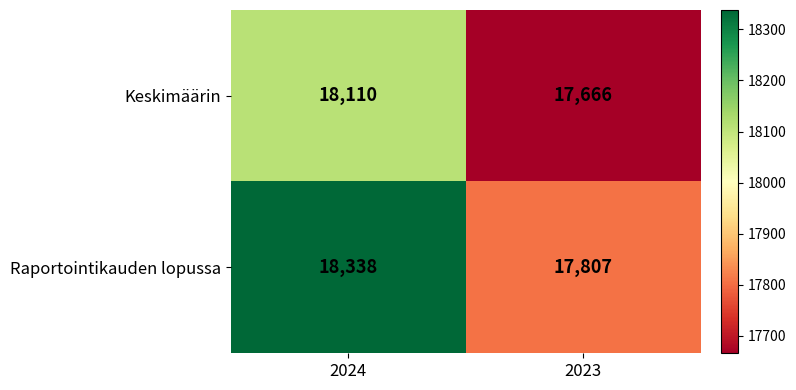

Reading left to right, extract all data points from this chart.

Keskimäärin: 18110	17666
Raportointikauden lopussa: 18338	17807